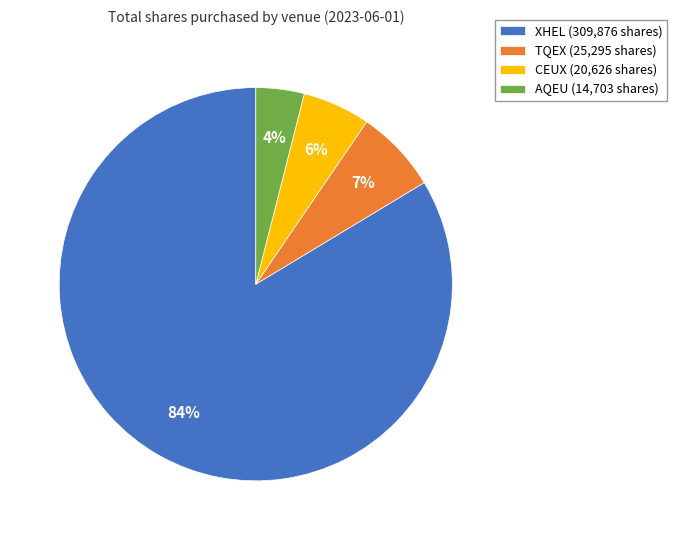

What percentage is the AQEU slice, to the nearest percent?

4%